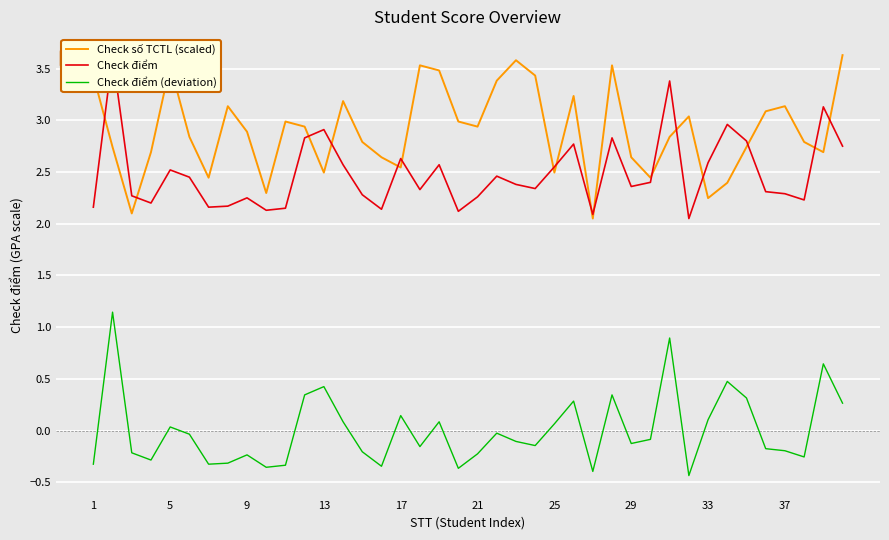

How many lines are shown in the chart?

3